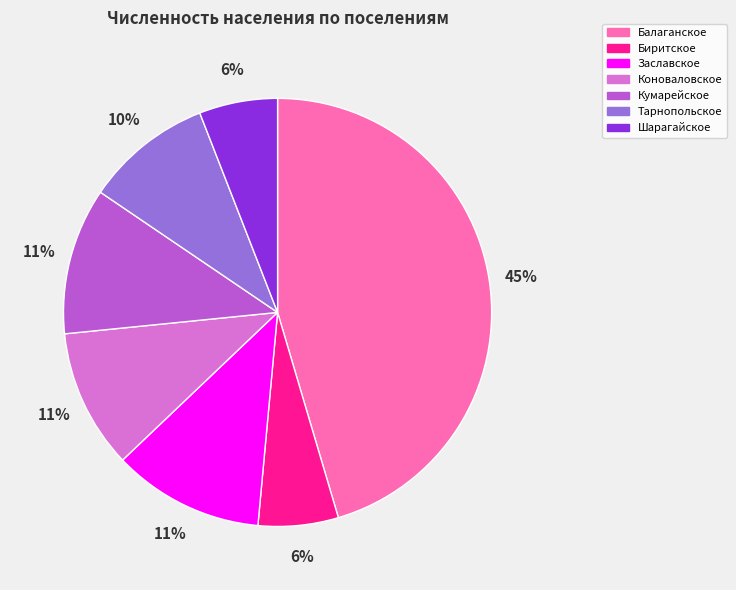

What percentage is the Тарнопольское slice, to the nearest percent?

10%